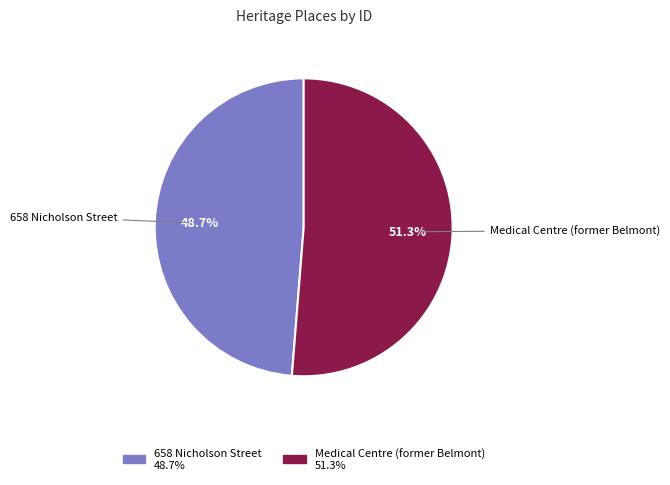

What is the total percentage of Medical Centre (former Belmont) and 658 Nicholson Street?

100.0%